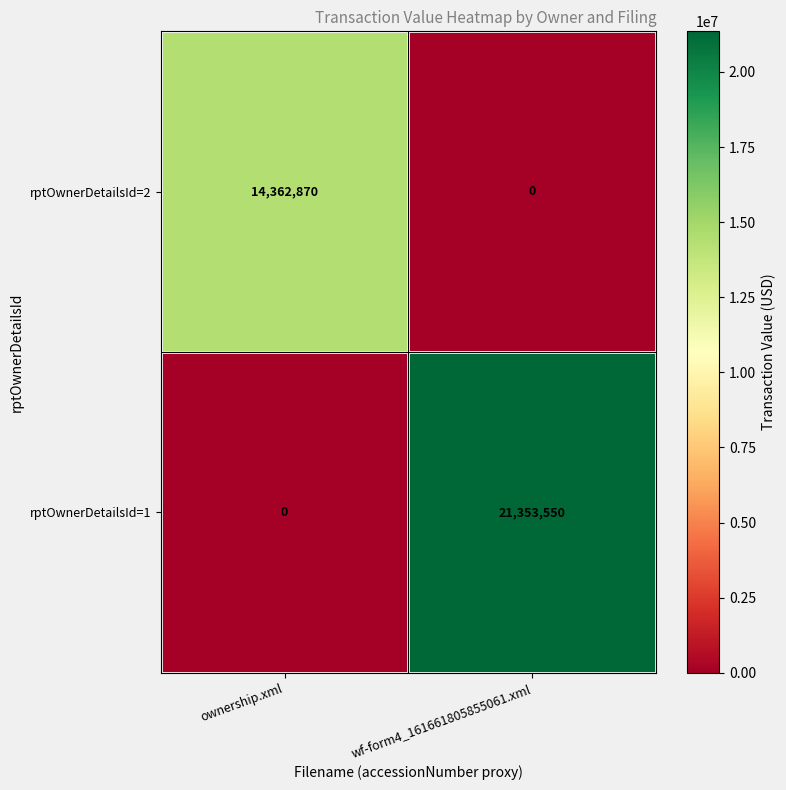

What is the total value across all series at wf-form4_161661805855061.xml?

21353550